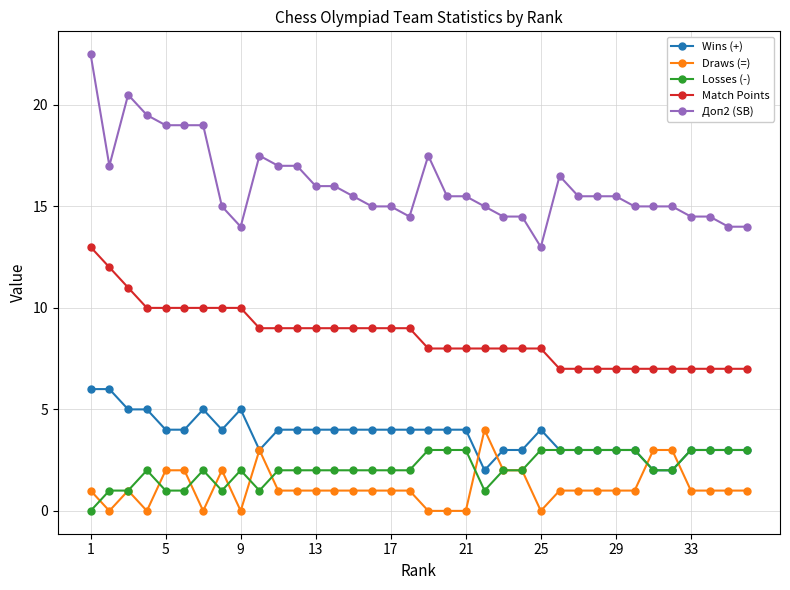

What is the difference between the second highest and minimum values in the Доп2 (SB) series?

7.5